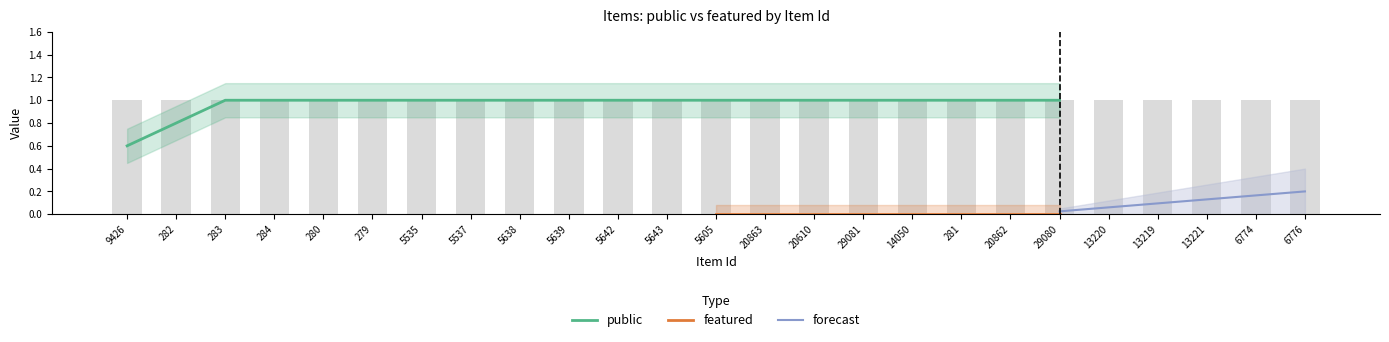

At how many categories does at least one series exceed 0?

25